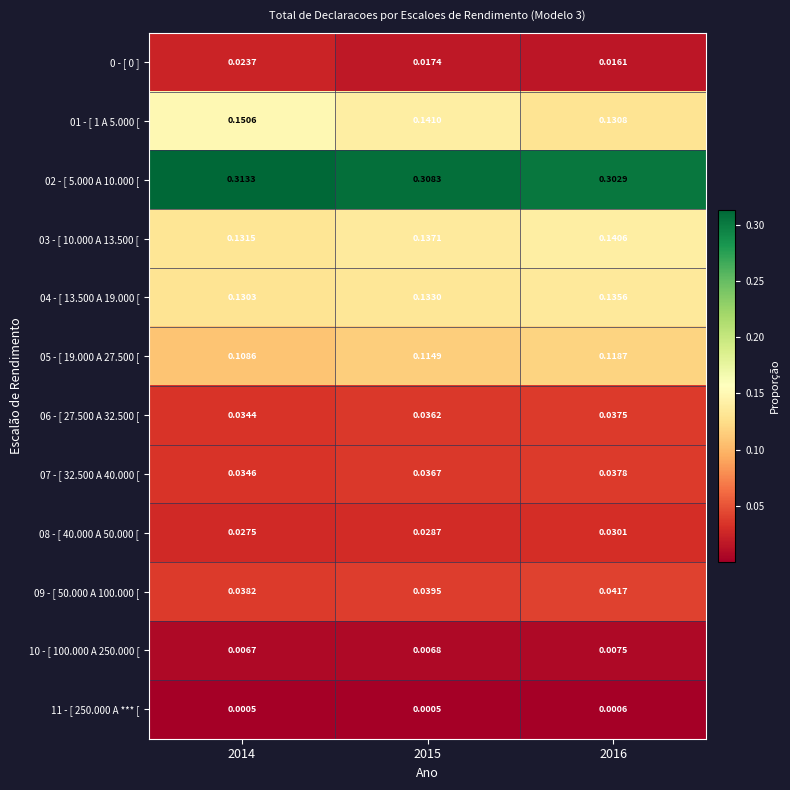

Which has a higher value, 2016 or 2015?

2015